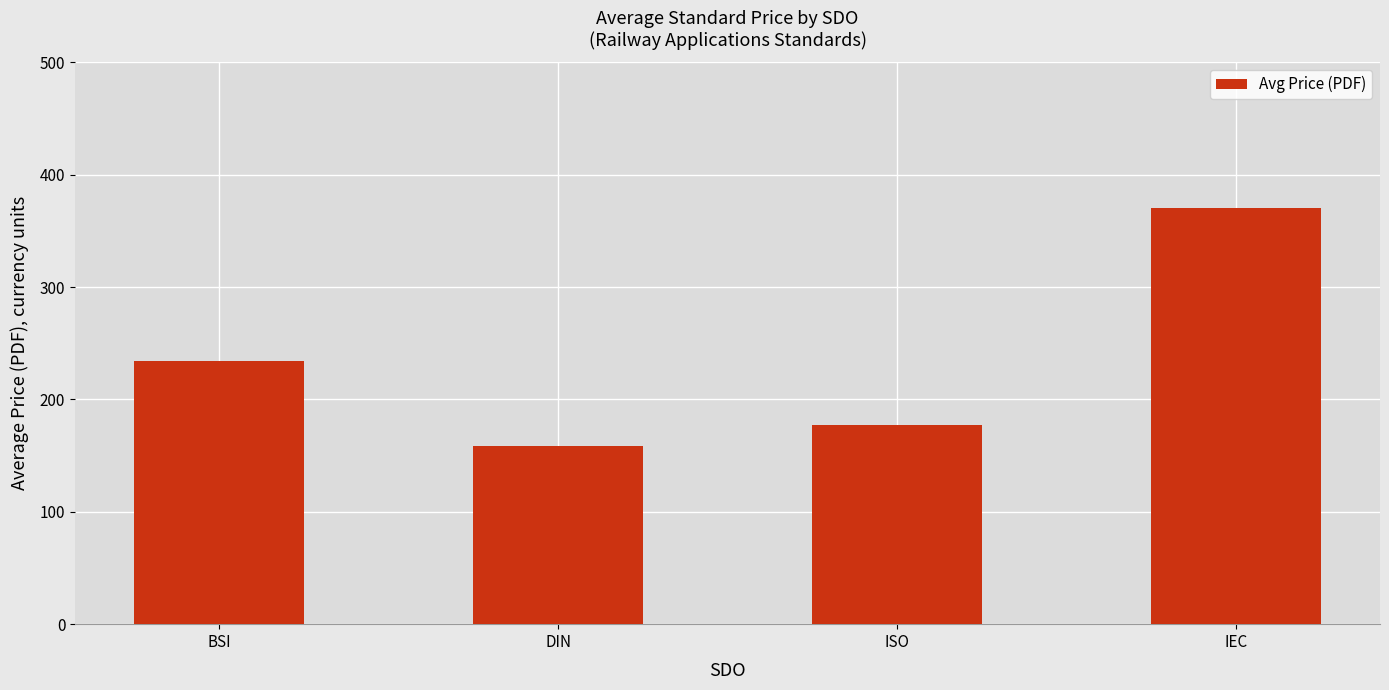

Which label corresponds to the smallest value in the chart?

DIN